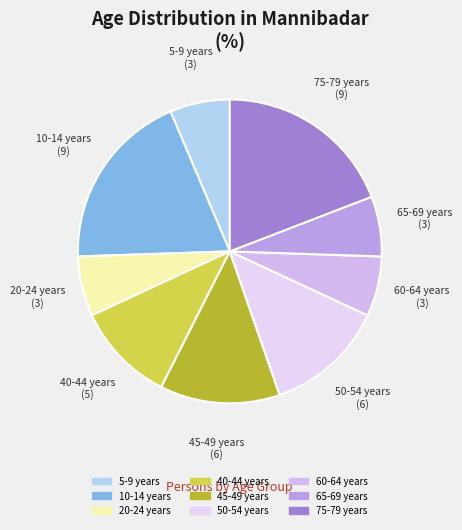

How many slices are in this pie chart?

9